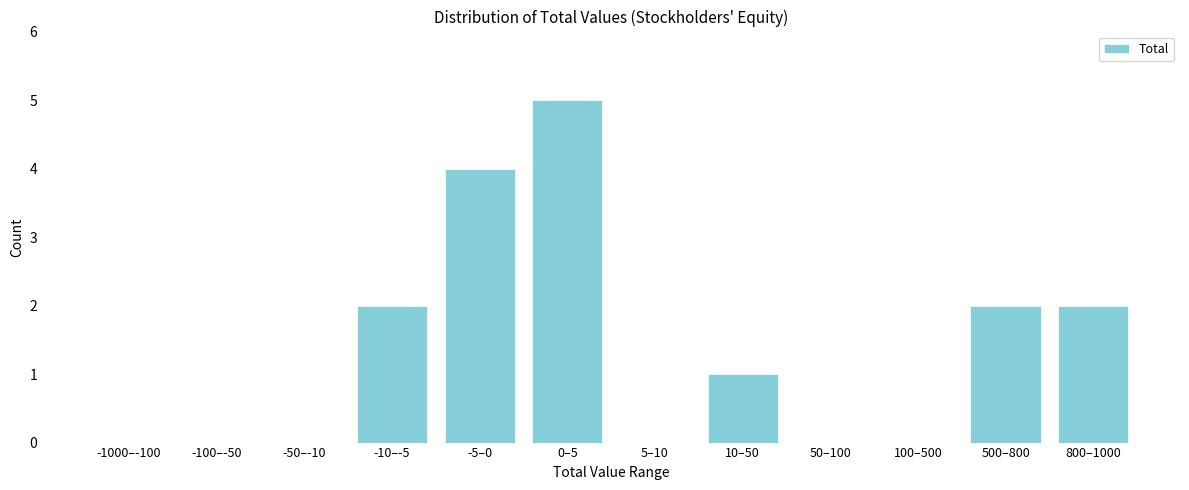

Reading left to right, what are all the values shown in this chart?

-1000–-100=0	-100–-50=0	-50–-10=0	-10–-5=2	-5–0=4	0–5=5	5–10=0	10–50=1	50–100=0	100–500=0	500–800=2	800–1000=2